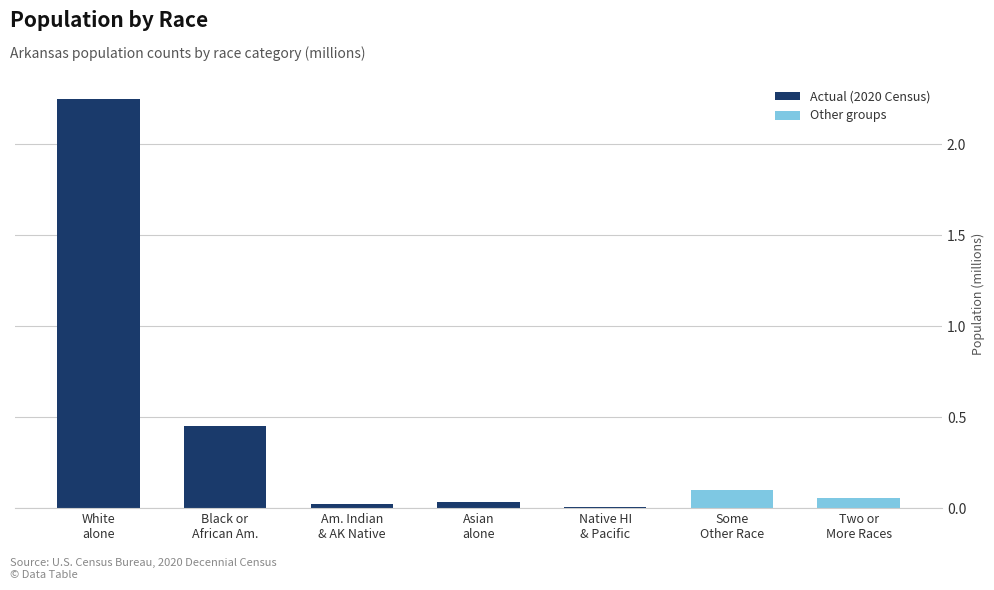

What is the sum of all values?

2.9